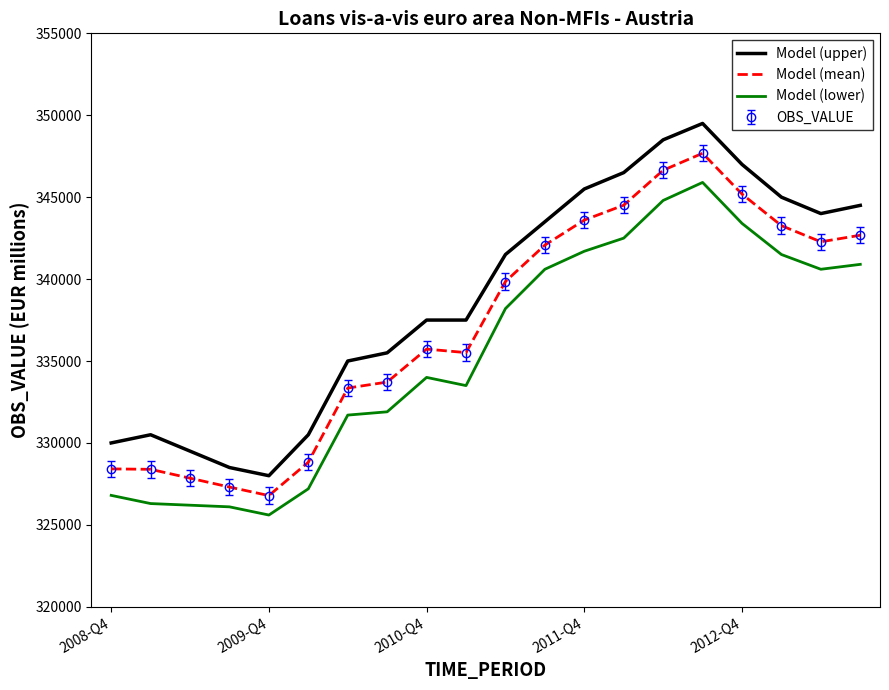

Where is the first local maximum for Model (lower)?

2010-Q4